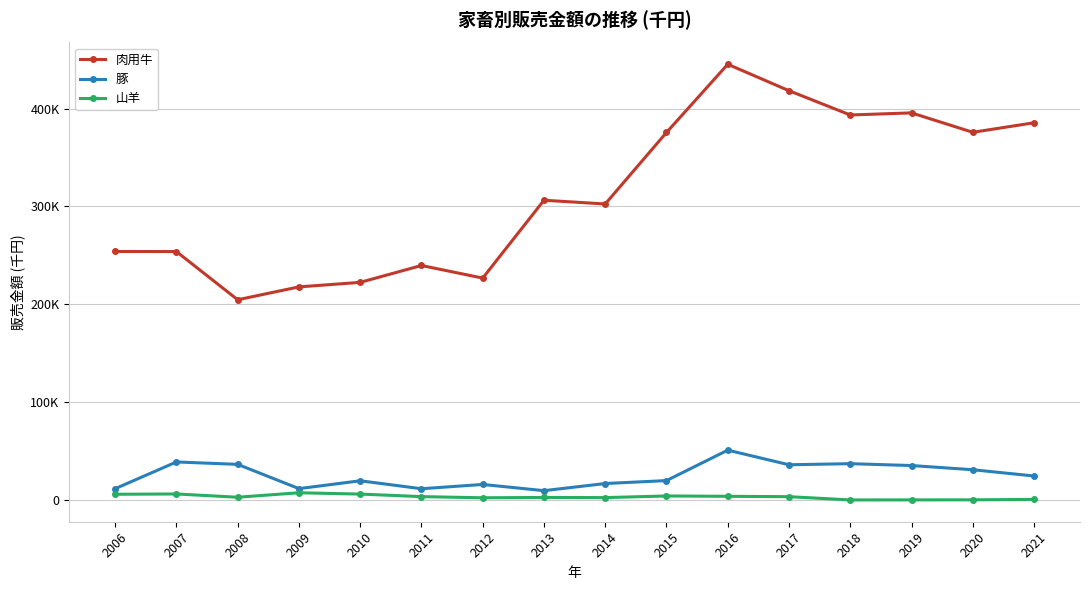

Which series has the largest range (max minus min)?

肉用牛